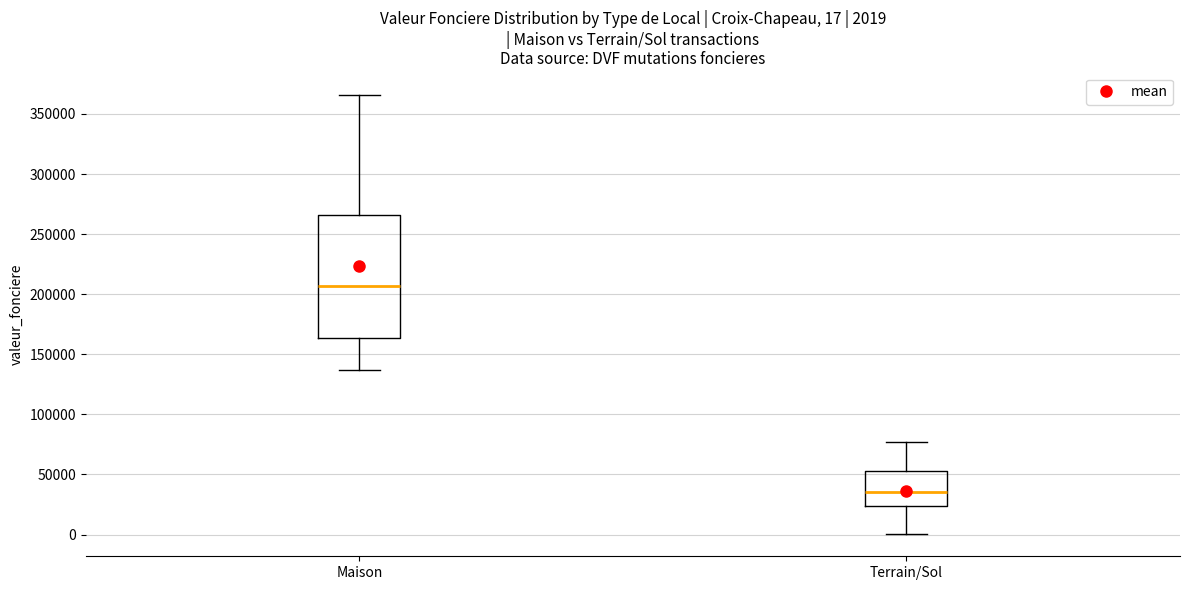

Comparing the boxes themselves (not the whiskers), which one is the tallest?

Maison